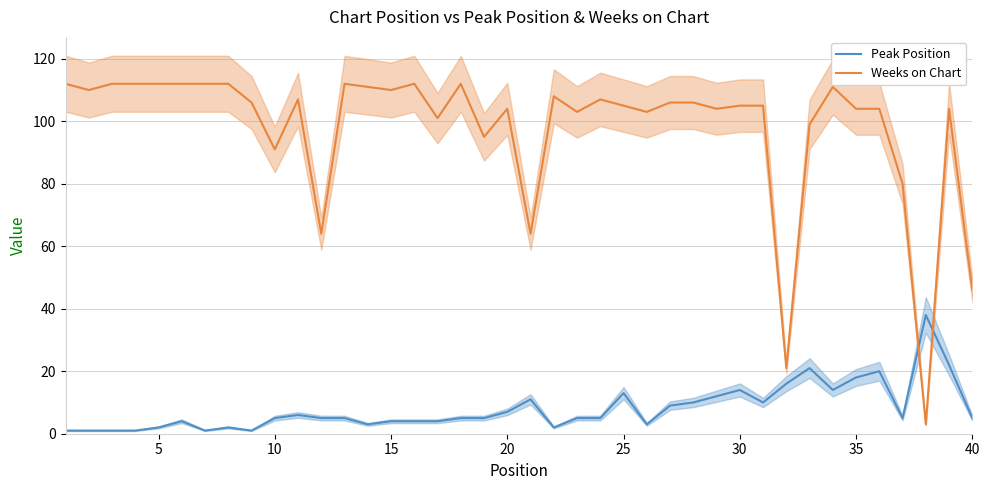

Which series has the widest spread of values?

Weeks on Chart